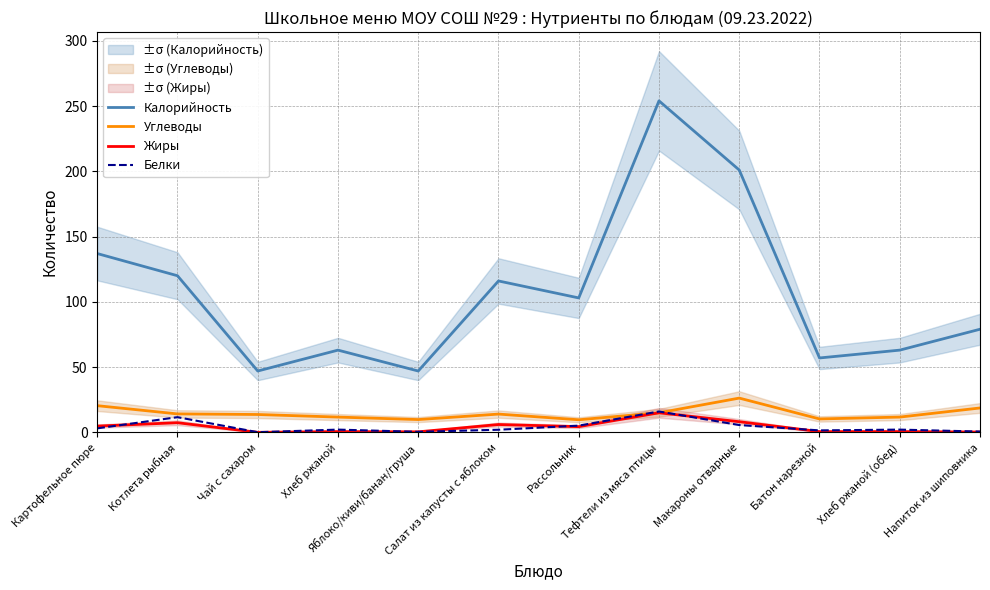

At which category is the sum across all series the highest?

Тефтели из мяса птицы